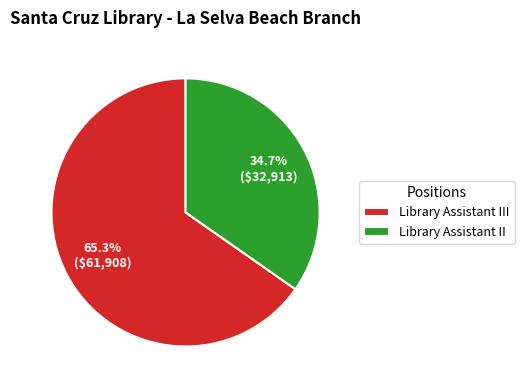

Combined, do Library Assistant III and Library Assistant II account for over 50%?

Yes